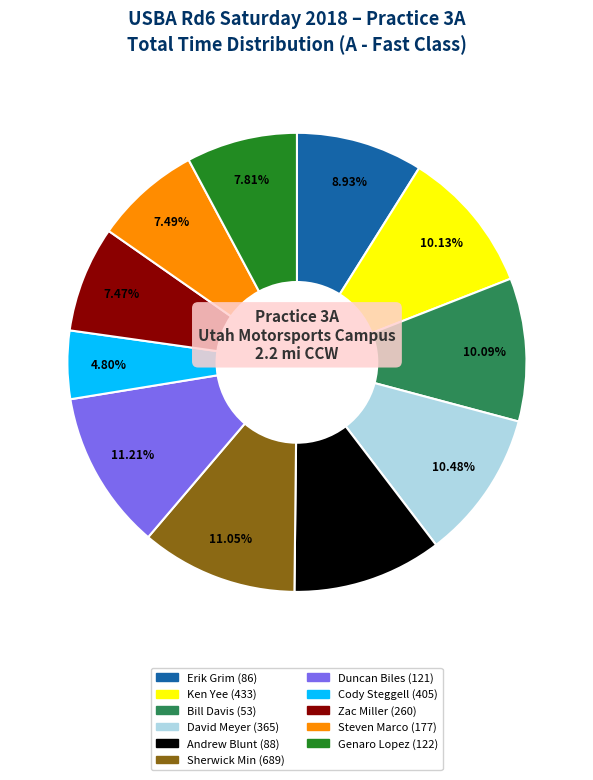

How many slices are in this pie chart?

11